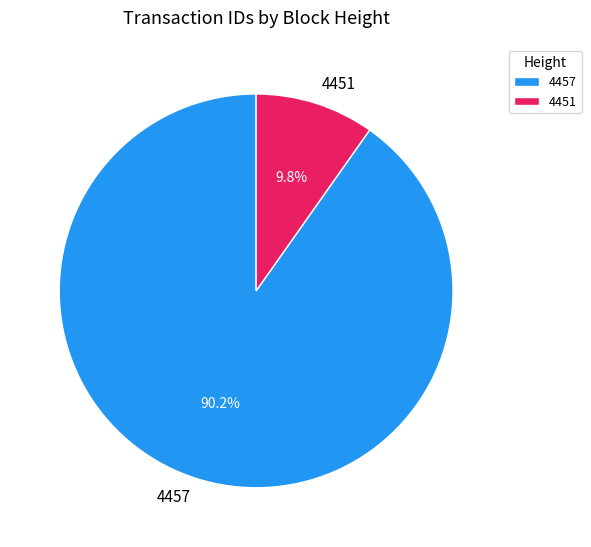

To the nearest percent, what is the average slice percentage?

50%